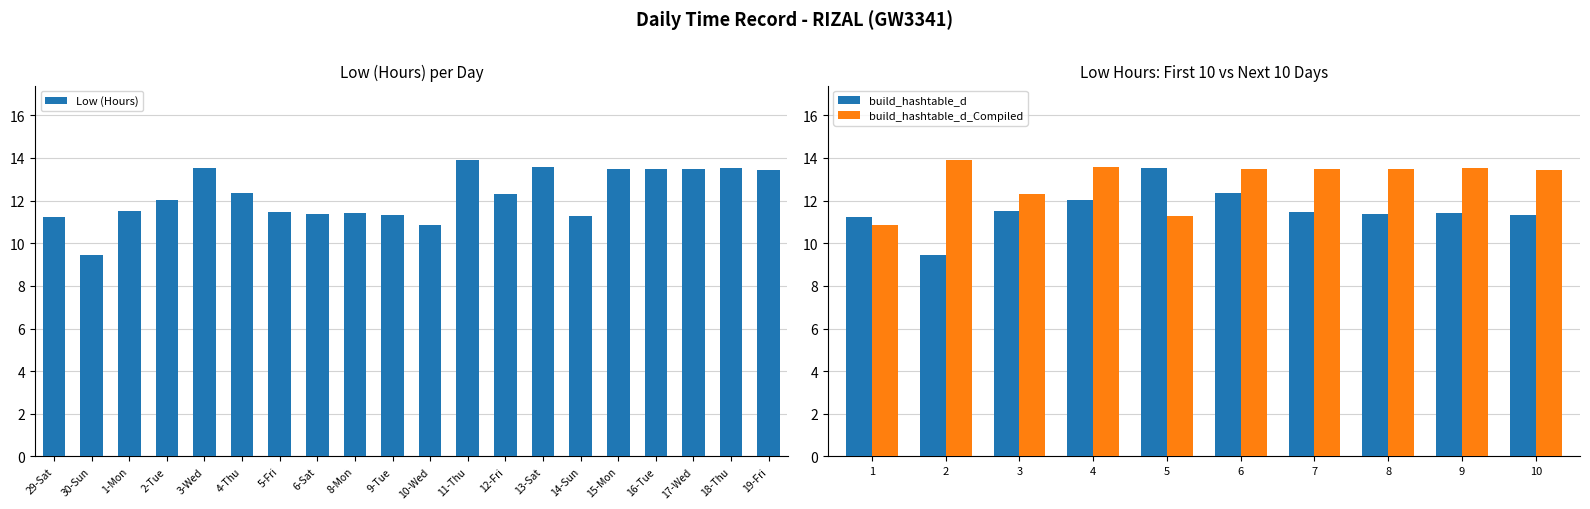

What is the average value?

12.3